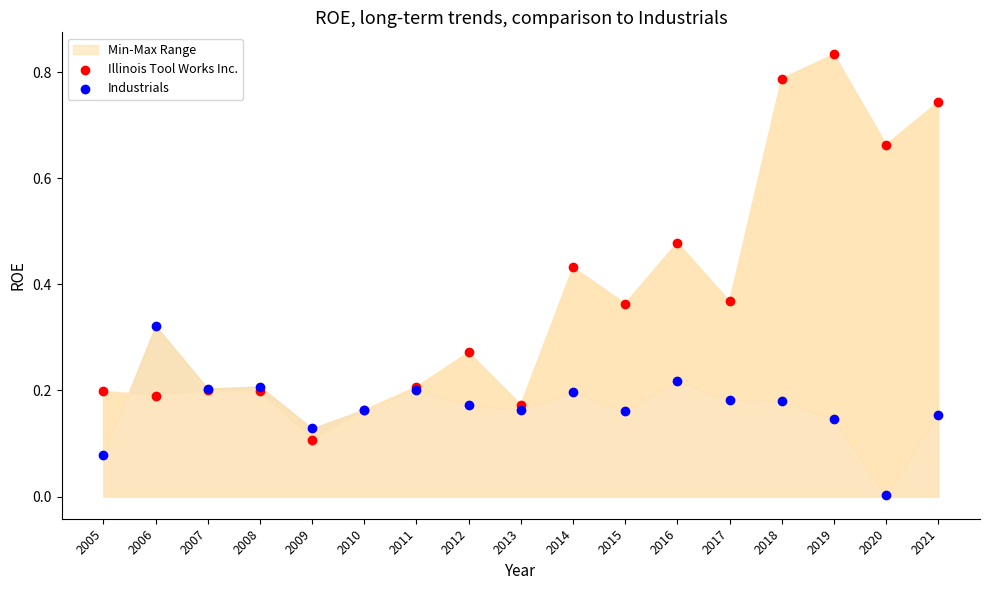

Which series reaches the maximum Y coordinate?

Illinois Tool Works Inc.